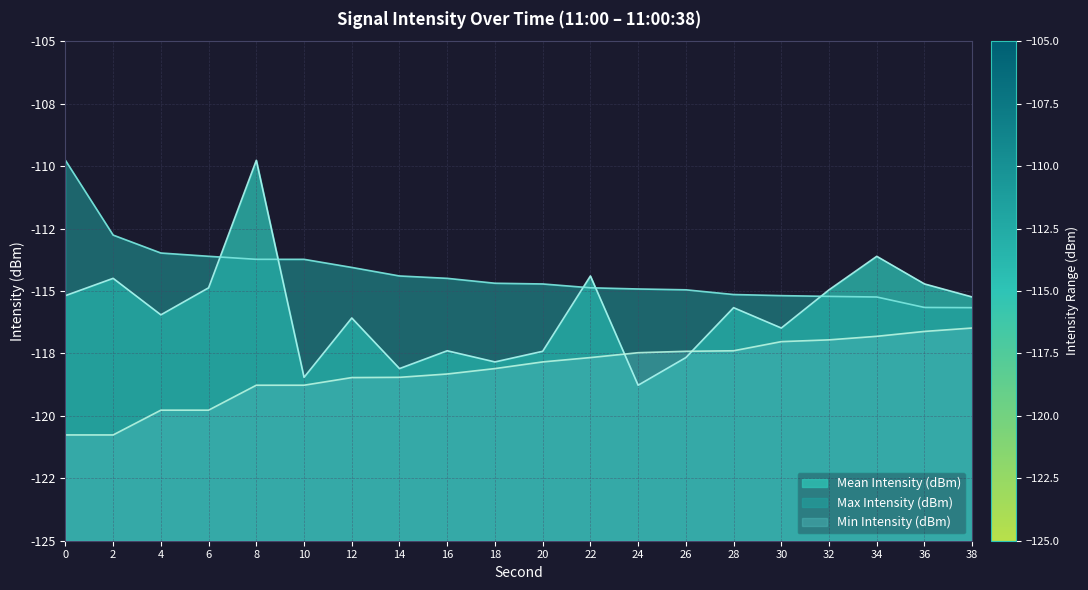

The Min Intensity (dBm) series shows -117.4 at 26. True or false?

True